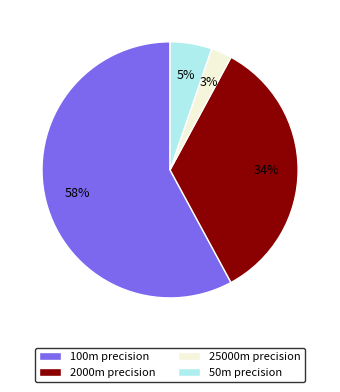

What is the largest slice in the pie chart?

100m precision